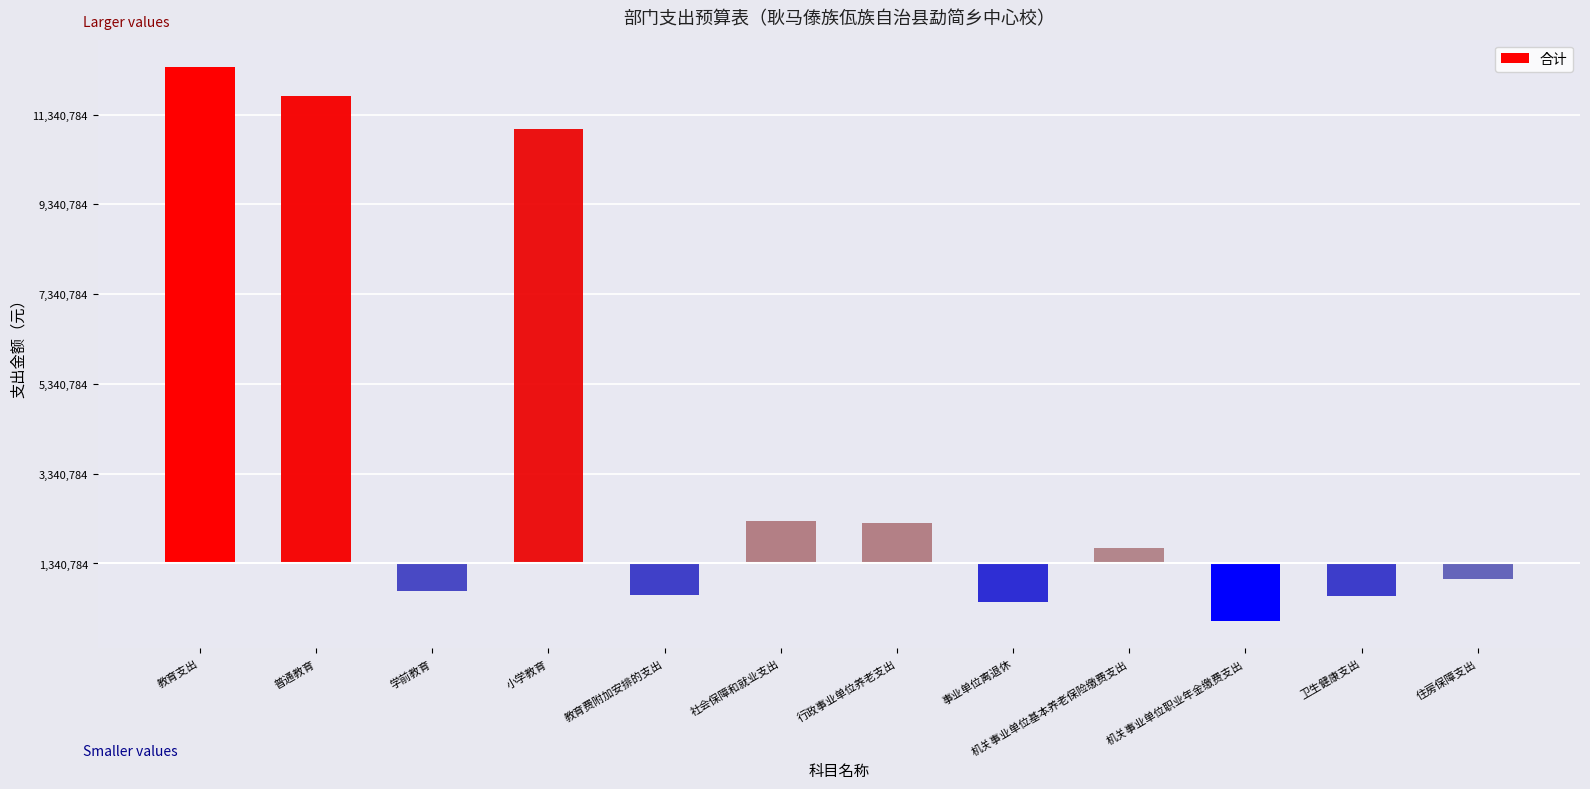

Which category has the lowest value across all series?

机关事业单位职业年金缴费支出